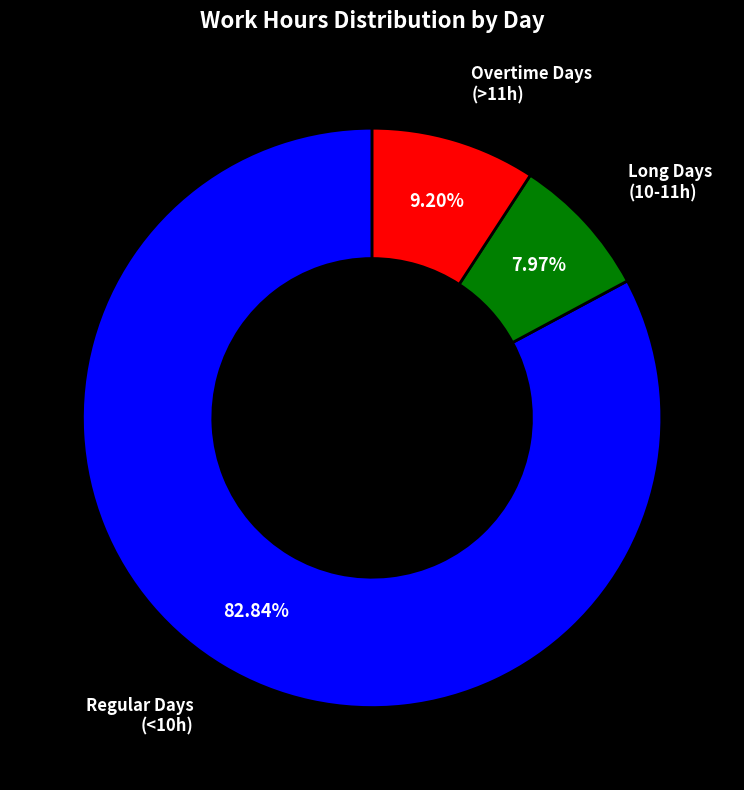

What is the smallest slice in the pie chart?

Long Days (10-11h)